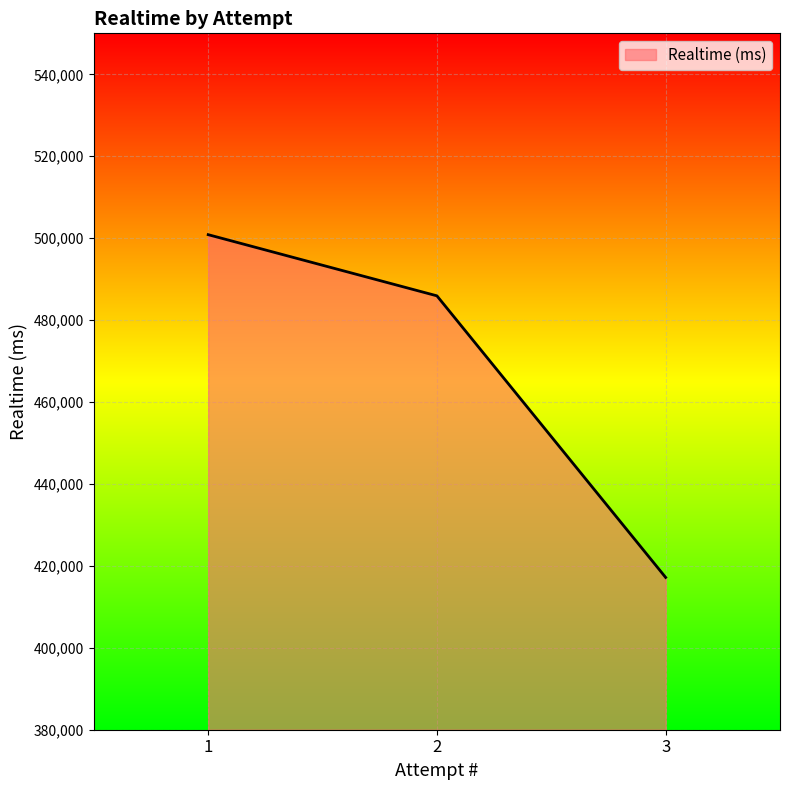

What is the ratio of the value at 1 to the value at 2?

1.0